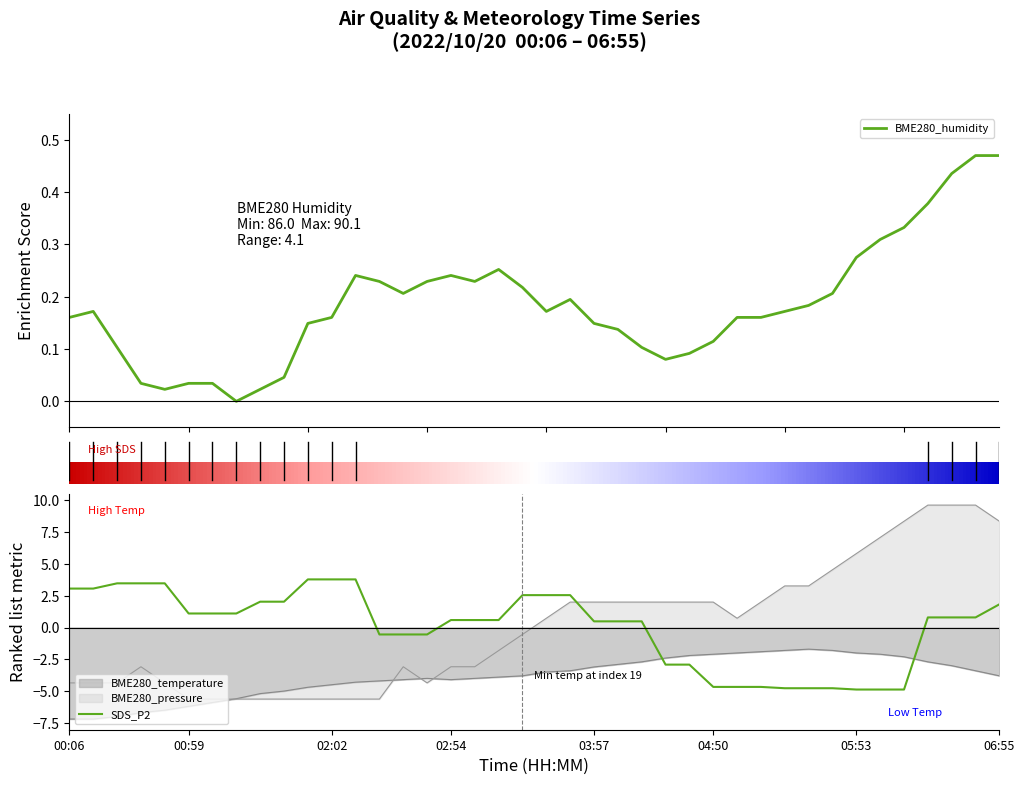

At which label does BME280_pressure reach its peak?

36